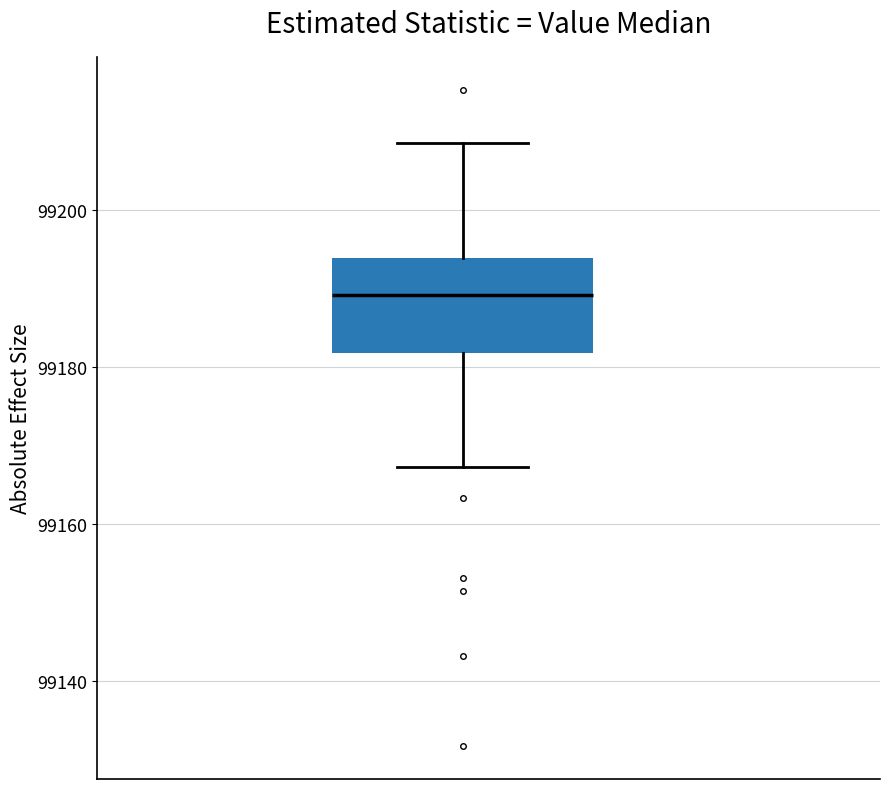

Where does the lower whisker of the box end on the y-axis? The values are not printed on the chart, so give them approximately, as read against the axis.

99168